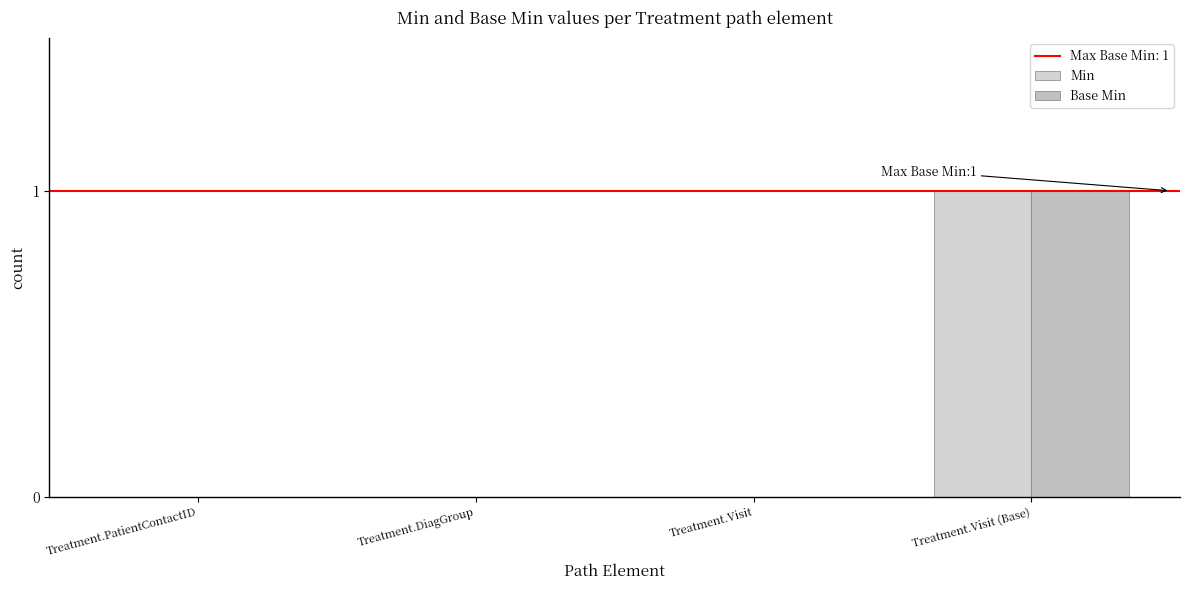

How many categories are shown in the chart?

4